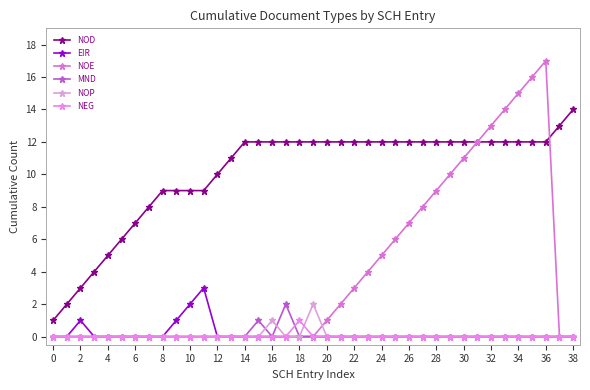

What are all the series names shown in the legend?

NOD, EIR, NOE, MND, NOP, NEG